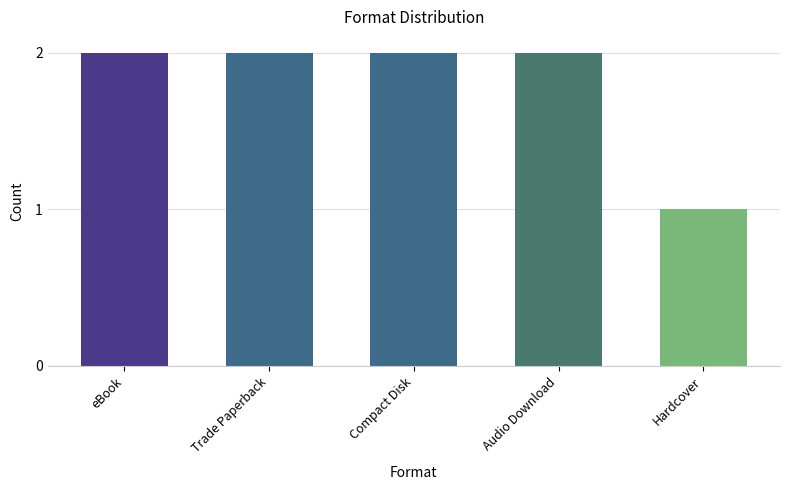

True or false: the data shows 1 at Hardcover.

True